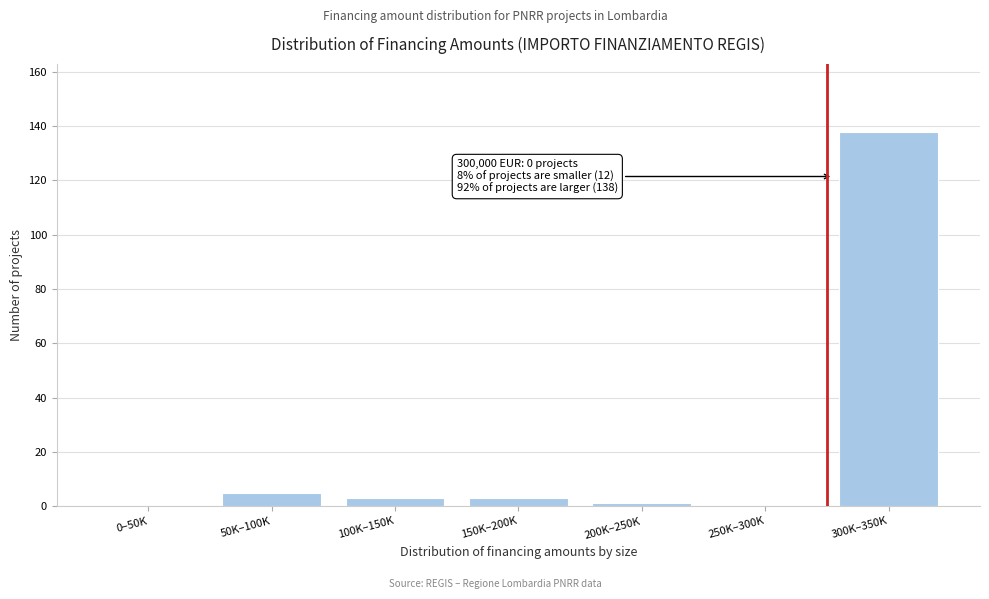

Reading right to left, what are all the values shown in this chart?

300K–350K=138	250K–300K=0	200K–250K=1	150K–200K=3	100K–150K=3	50K–100K=5	0–50K=0